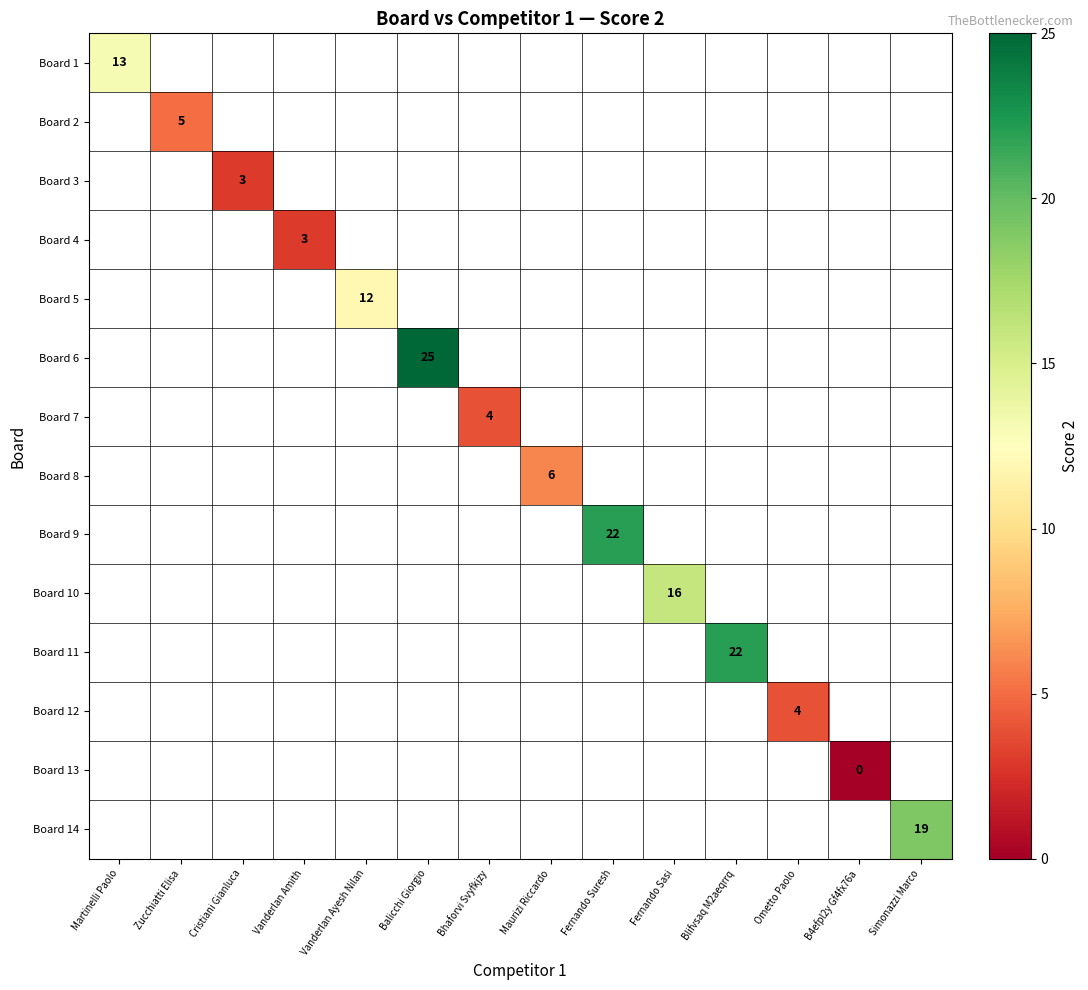

True or false: Board 10 has a value of 16 at Fernando Sasi.

True